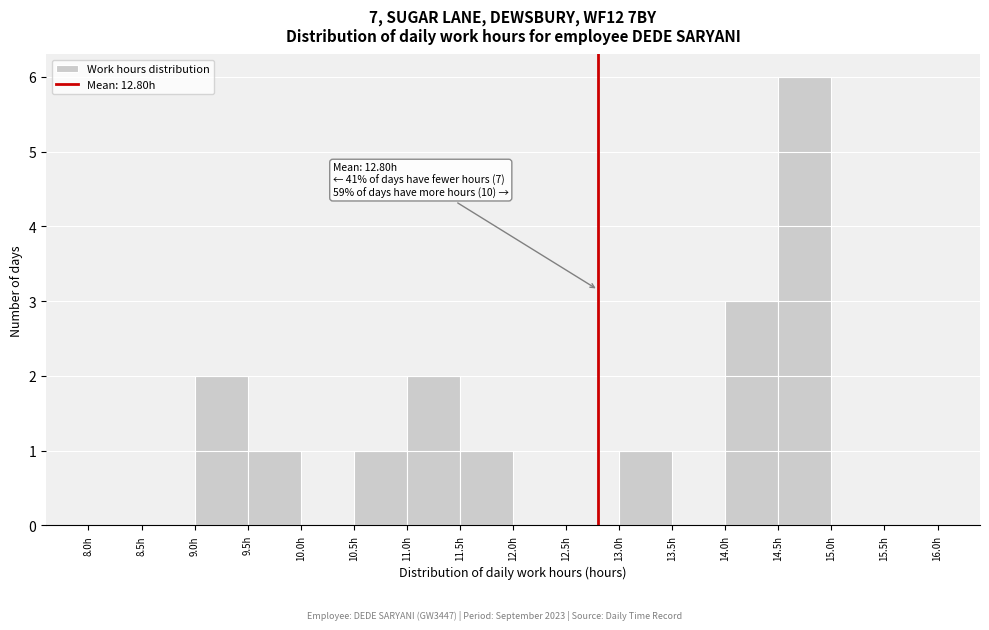

Which range on the x-axis has the tallest bar?

14.5 to 15.0